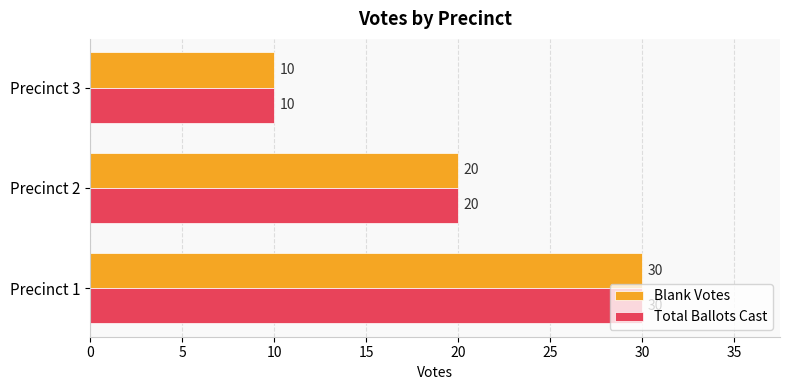

Rank the categories by Total Ballots Cast value from lowest to highest.

Precinct 3, Precinct 2, Precinct 1